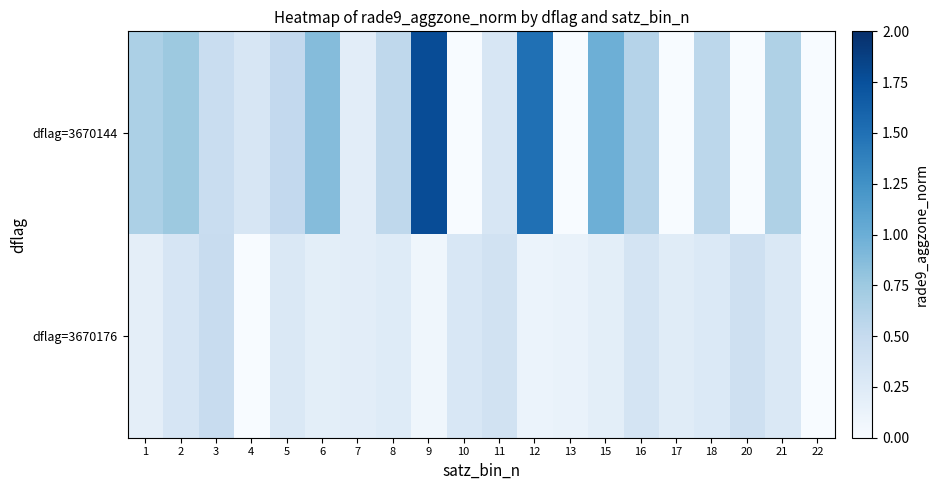

Reading right to left, extract all data points from this chart.

dflag=3670144: 22=0.0	21=0.6	20=0.0	18=0.6	17=0.0	16=0.6	15=1.0	13=0.0	12=1.5	11=0.3	10=0.0	9=1.8	8=0.5	7=0.2	6=0.9	5=0.5	4=0.3	3=0.5	2=0.8	1=0.7
dflag=3670176: 22=0.0	21=0.3	20=0.4	18=0.3	17=0.2	16=0.3	15=0.2	13=0.1	12=0.1	11=0.4	10=0.3	9=0.1	8=0.2	7=0.2	6=0.2	5=0.3	4=0.0	3=0.5	2=0.3	1=0.2